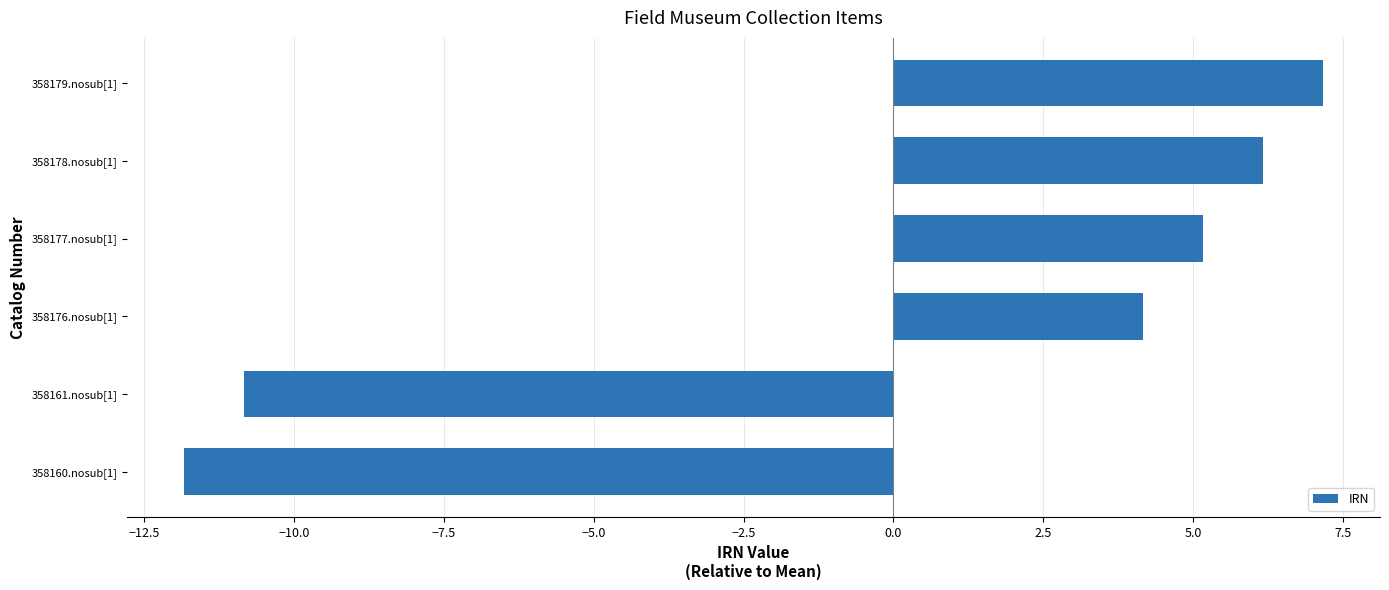

Which has a higher value, 358161.nosub[1] or 358179.nosub[1]?

358179.nosub[1]